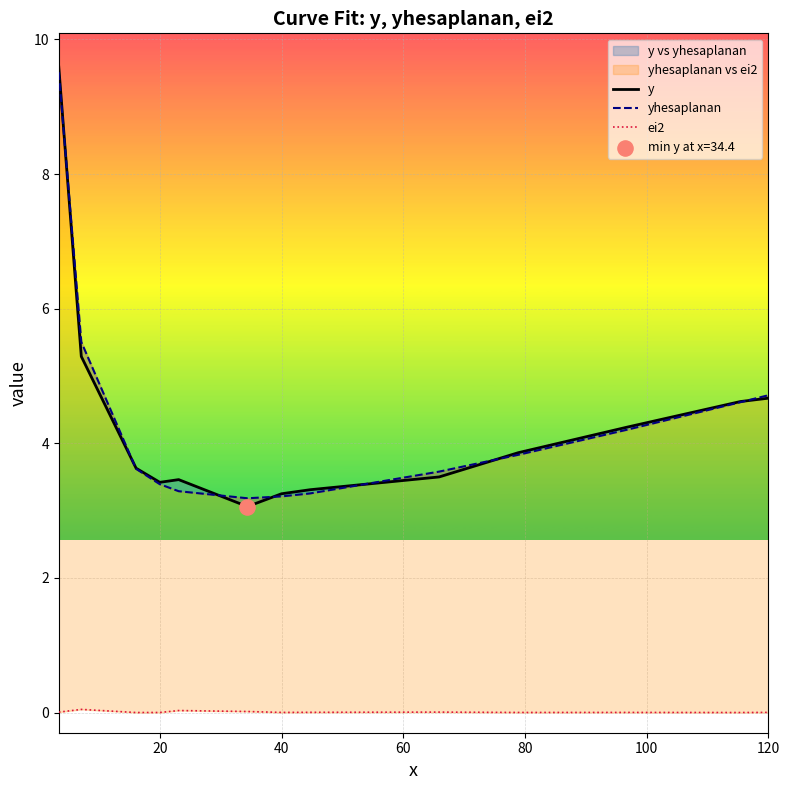

At how many categories does at least one series exceed 7?

1